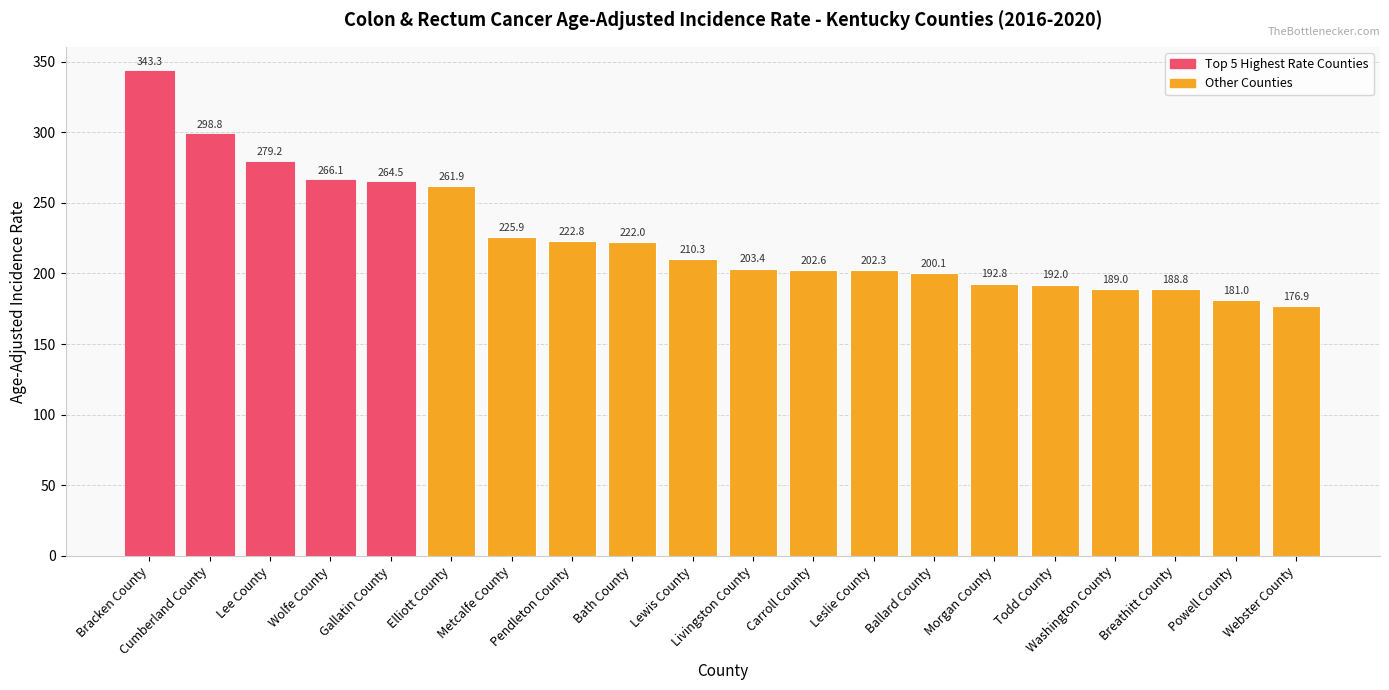

True or false: the data shows 298.8 at Cumberland County.

True